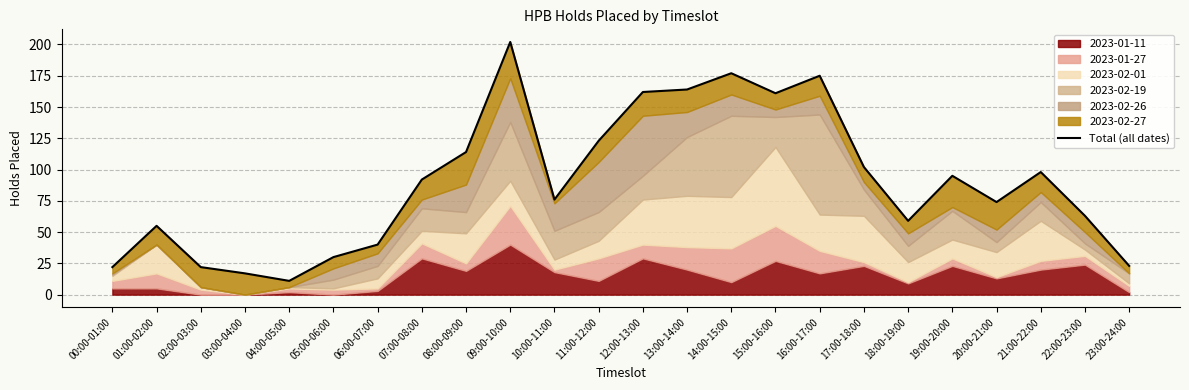

What is the change in value from 11:00-12:00 to 12:00-13:00?

+39